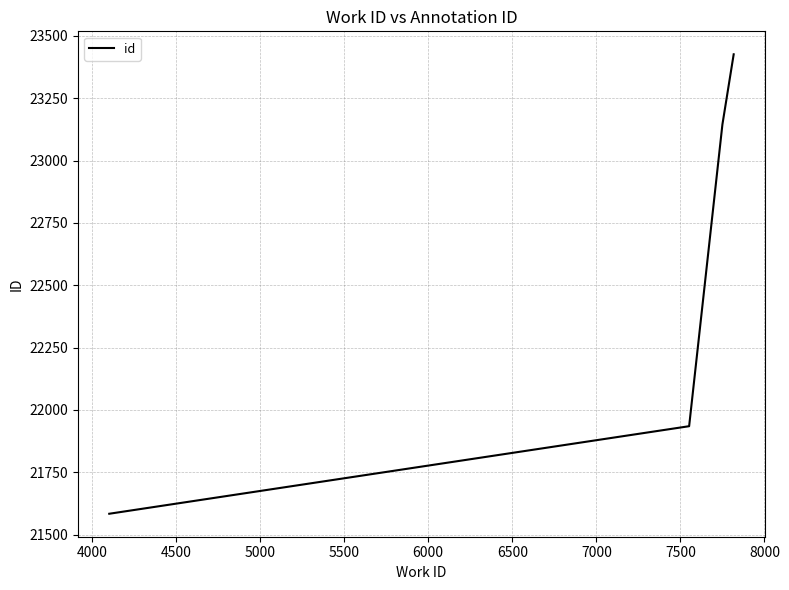

What is the difference between the second highest and second lowest values?

1210